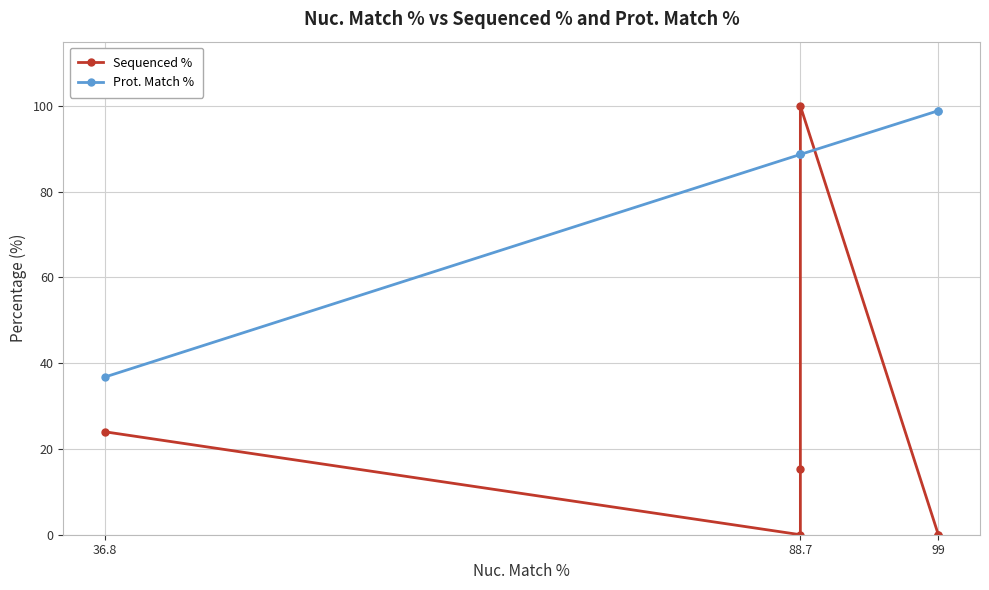

True or false: Prot. Match % has more than 1 points higher than both neighbors.

False